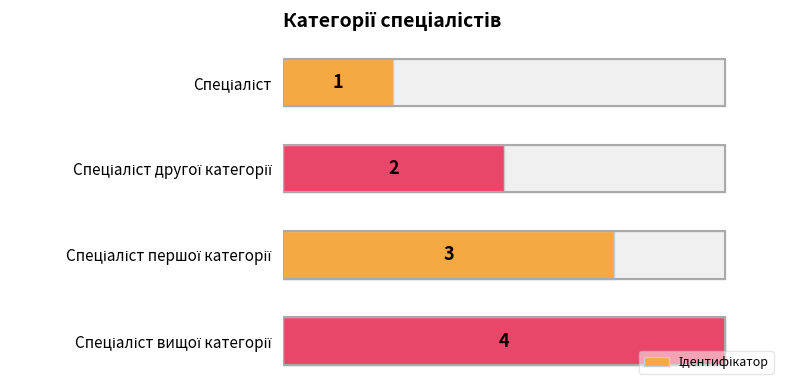

What is the sum of all values?

10